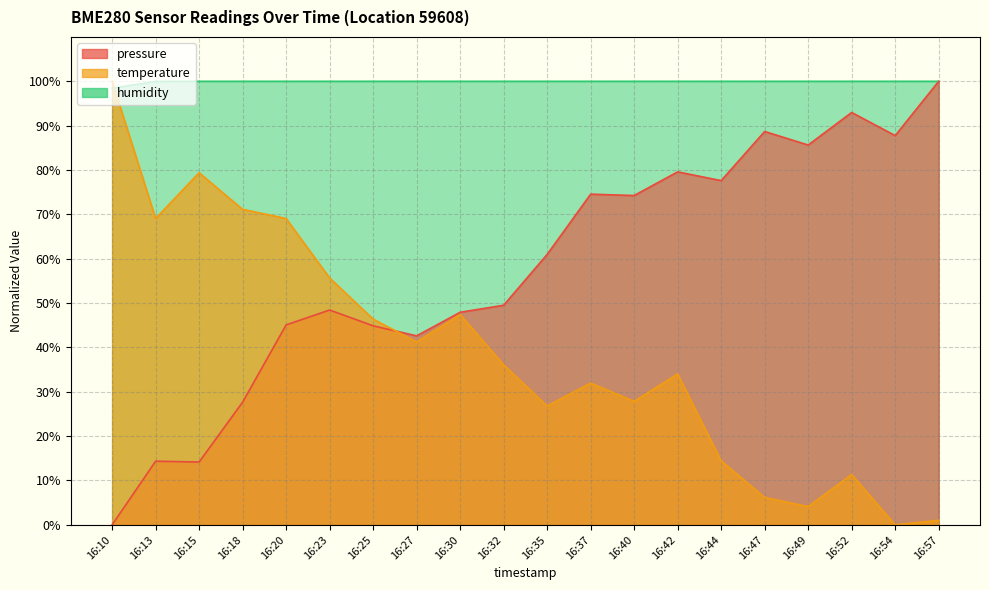

At which category is the sum across all series the highest?

16:20